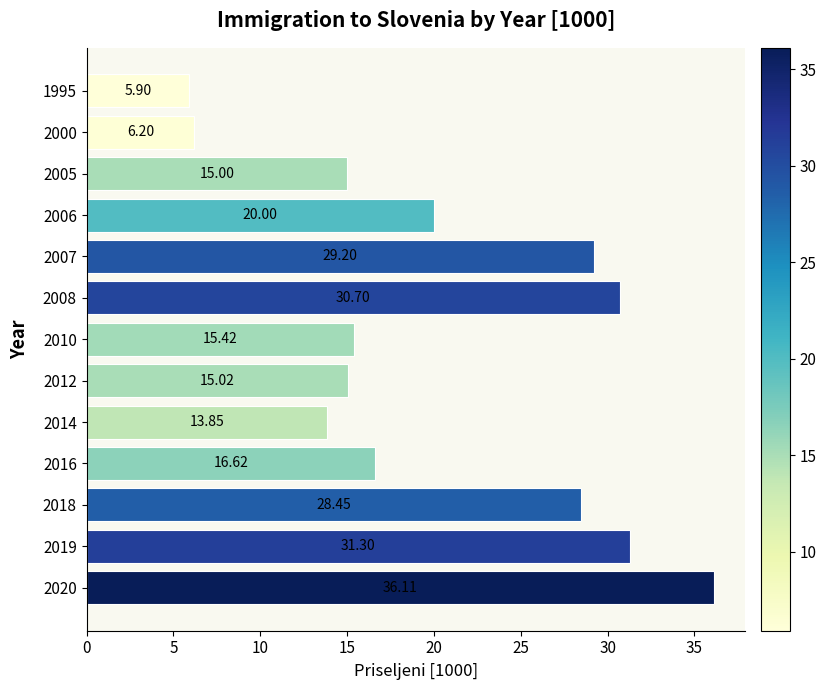

What is the sum of all values?

263.8